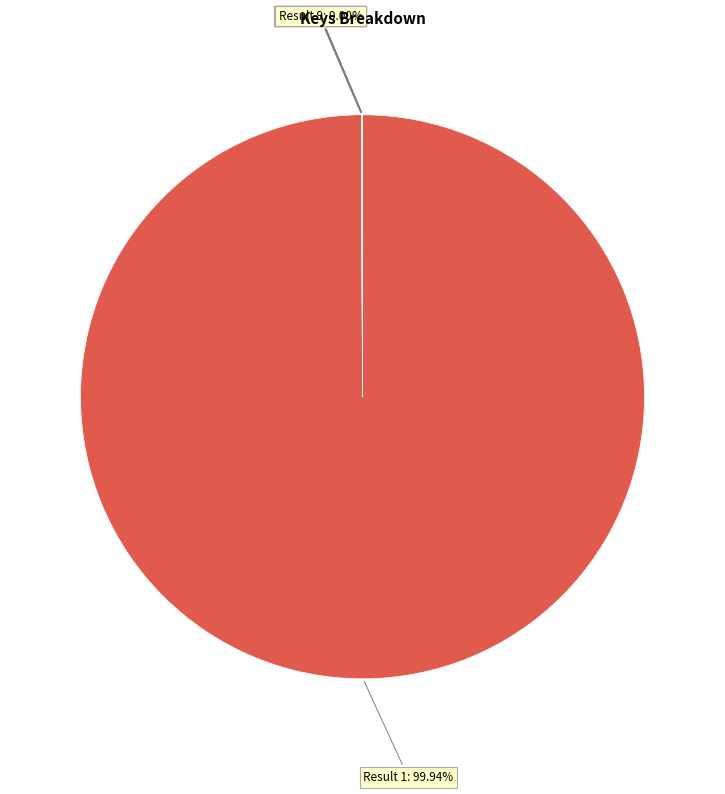

Is there a majority slice in this chart?

Yes